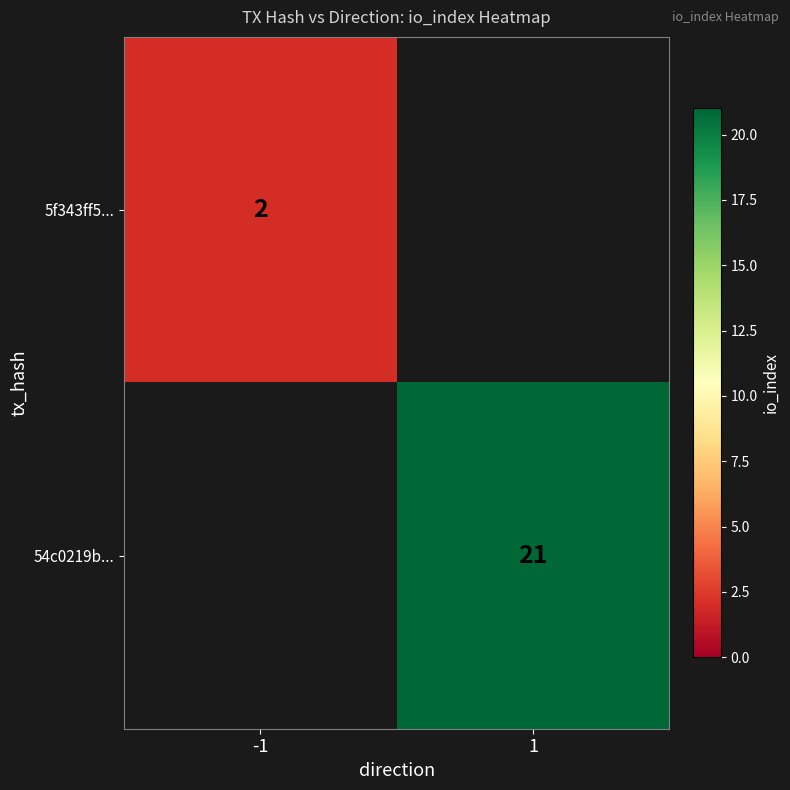

The value of 54c0219b... at 1 is 30. True or false?

False